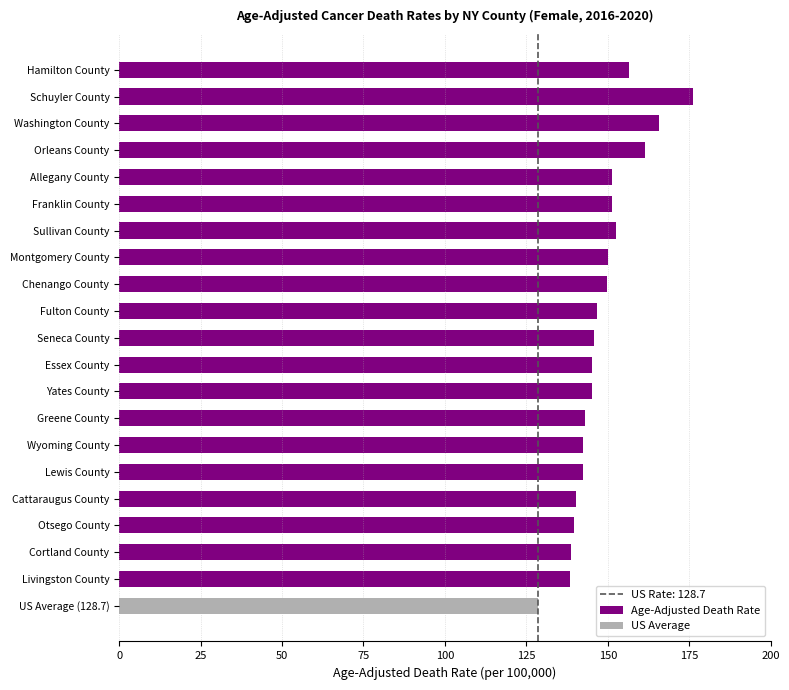

What is the highest value of the Age-Adjusted Death Rate series?

176.1